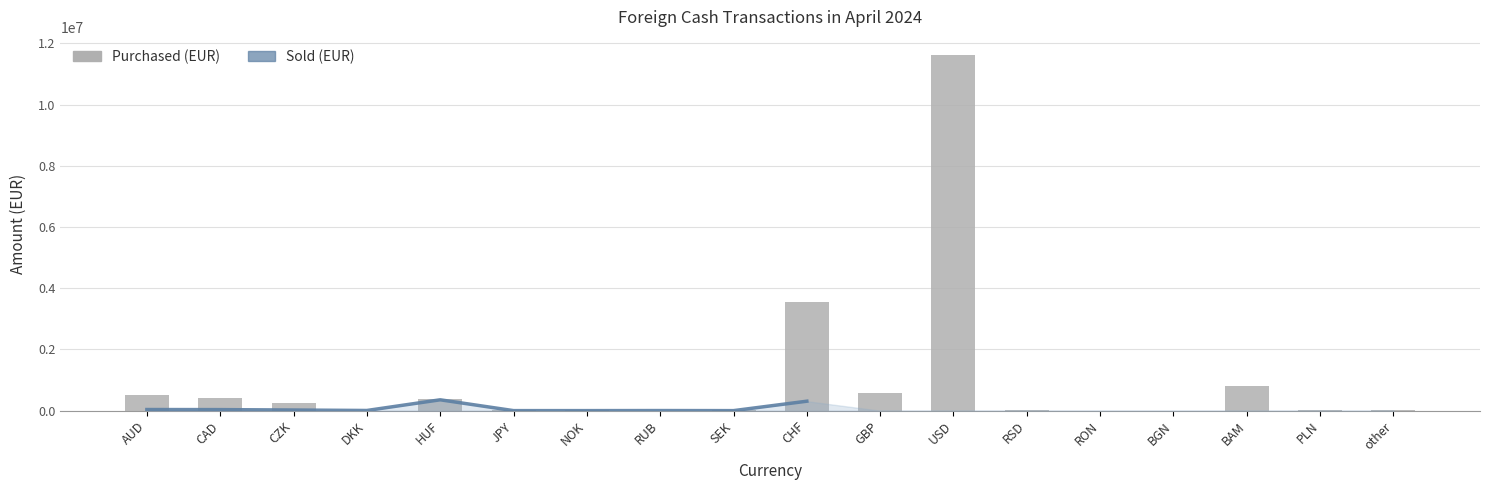

At how many categories does at least one series exceed 3836886?

1